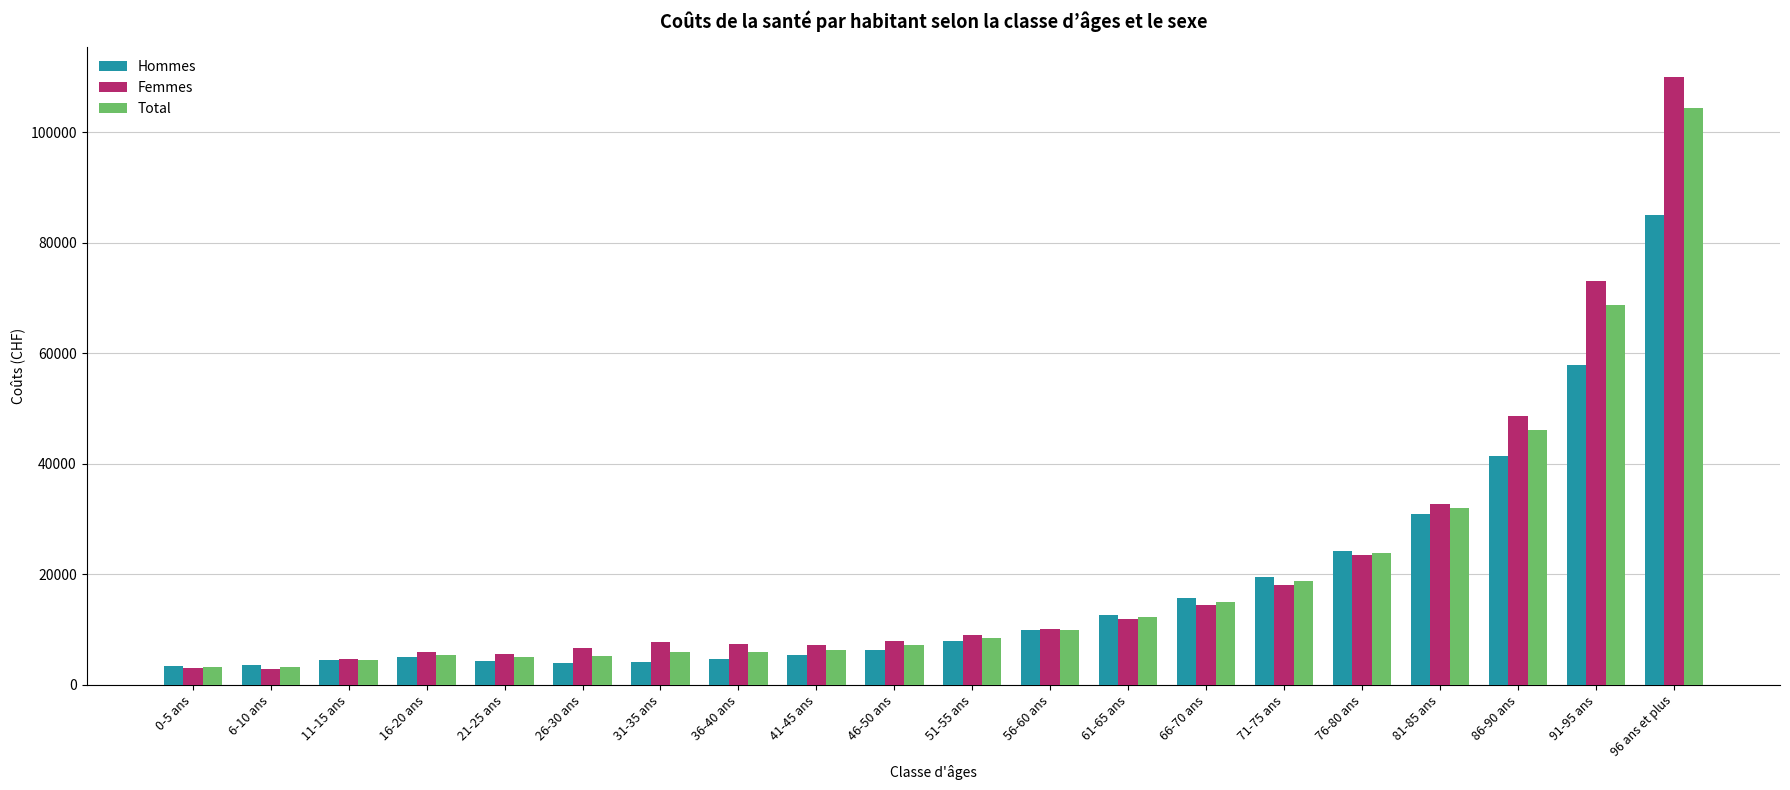

At which label is Hommes closest to 44202?

86-90 ans